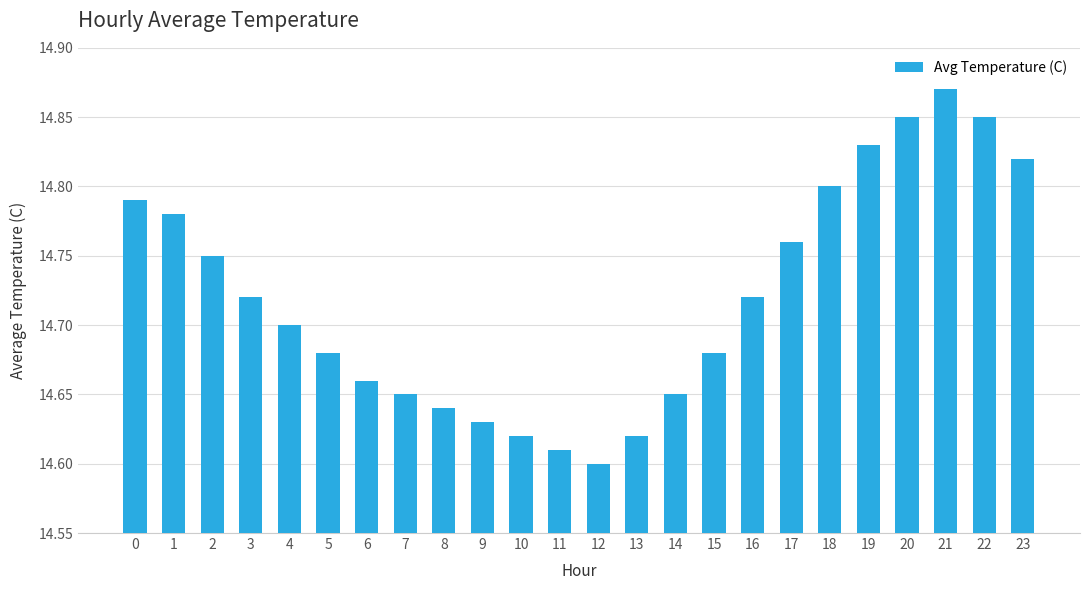

Which label corresponds to the smallest value in the chart?

12